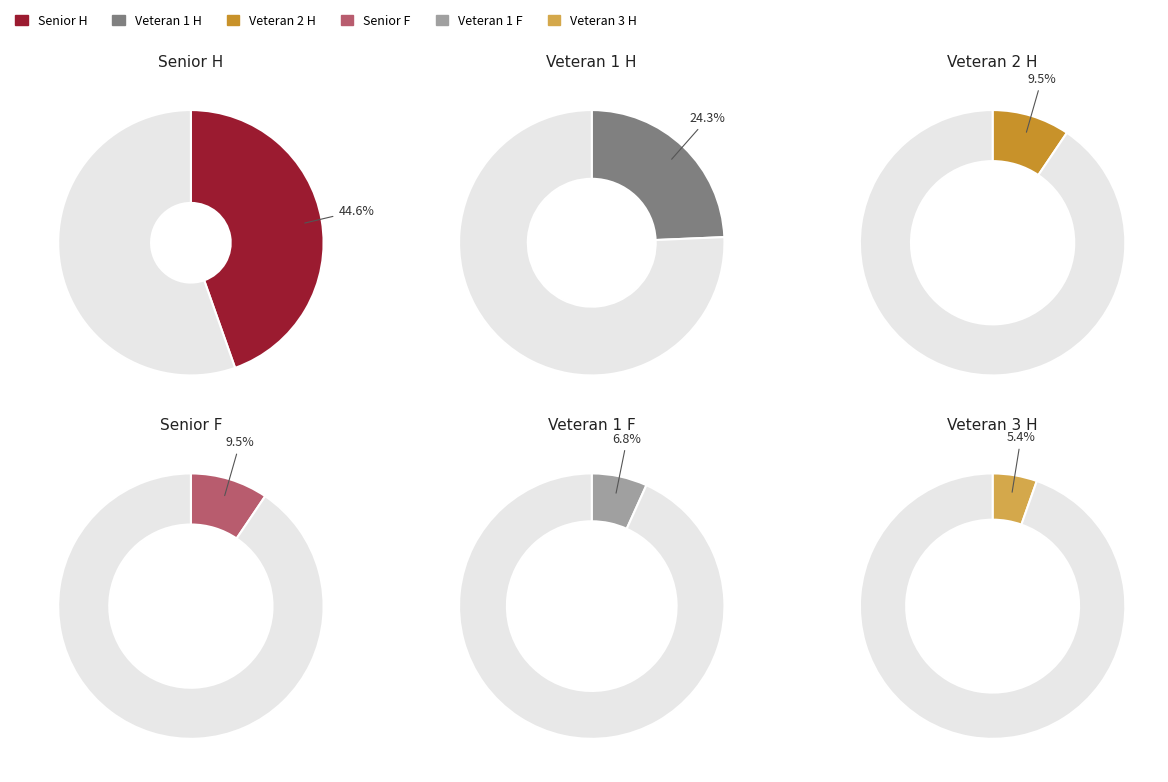

What portion of the pie excludes Senior F?

90.5%